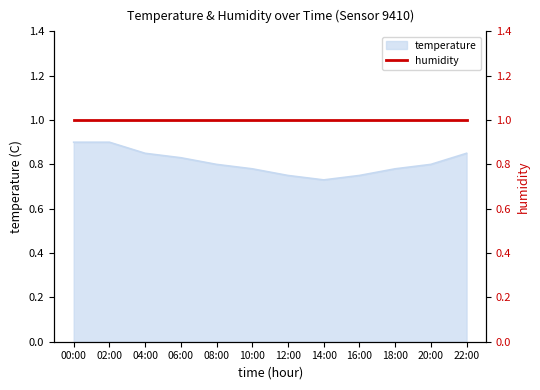

What is the difference between the values at 20:00 and 12:00?

0.1